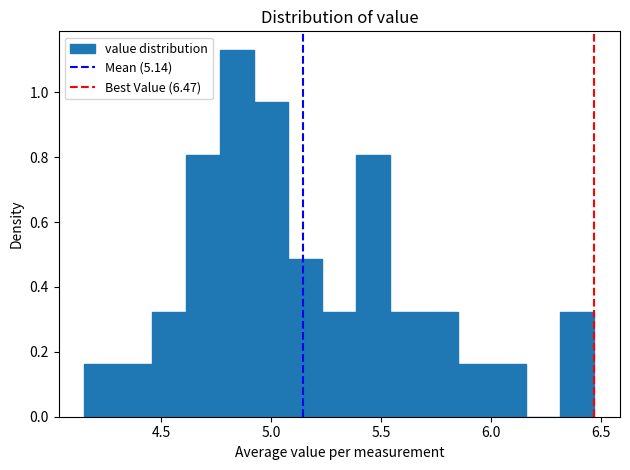

Around what value on the x-axis is the tallest bar? Give the approximate position of its centre, as read against the axis.

4.85